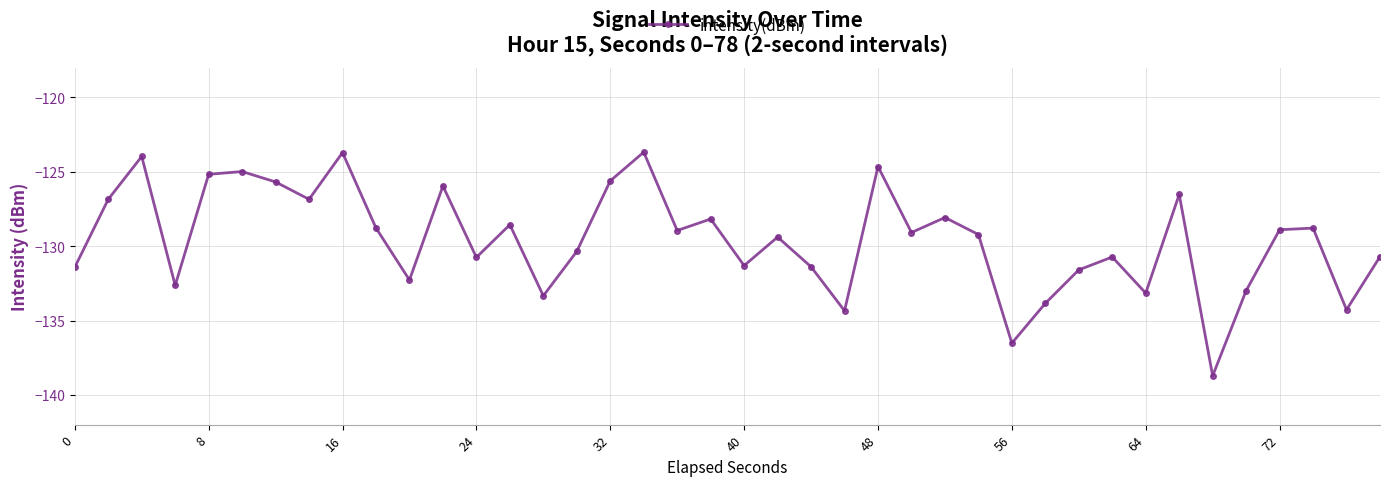

What is the sum of all values?

-5181.9